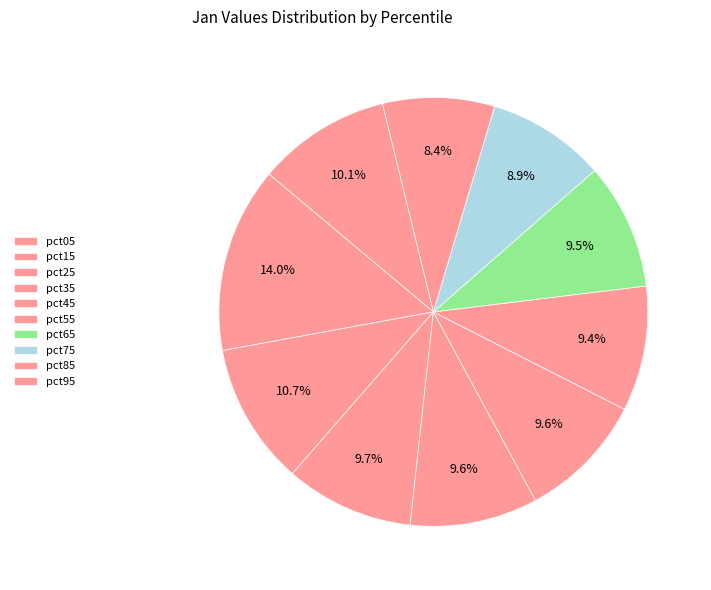

How many slices are in this pie chart?

10